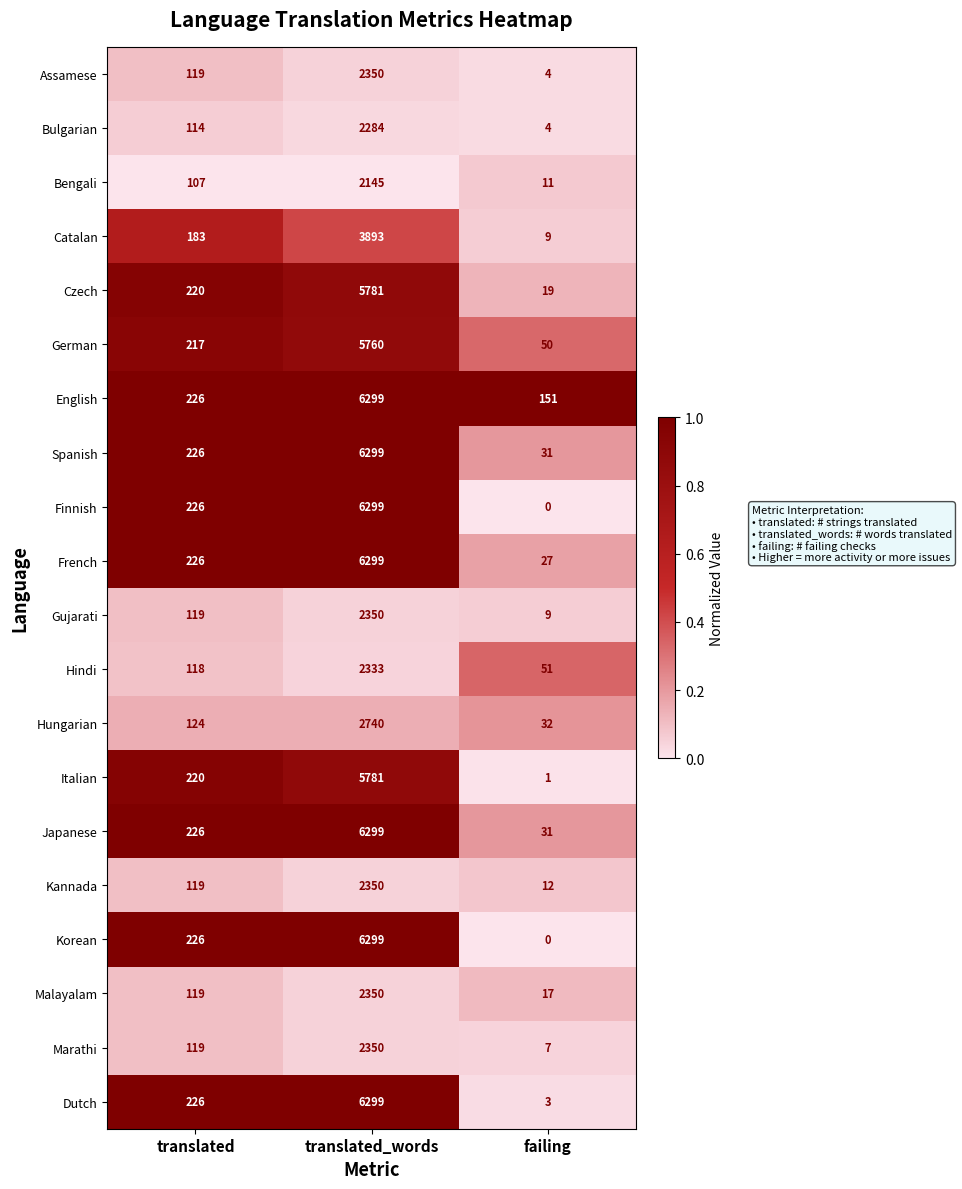

Count the number of data series in this chart.

20